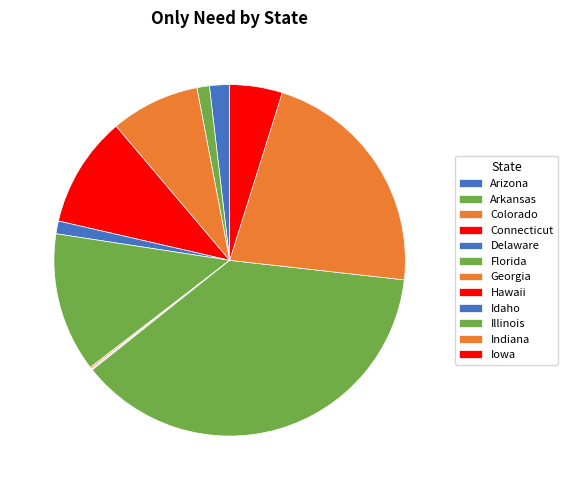

How many slices are in this pie chart?

12